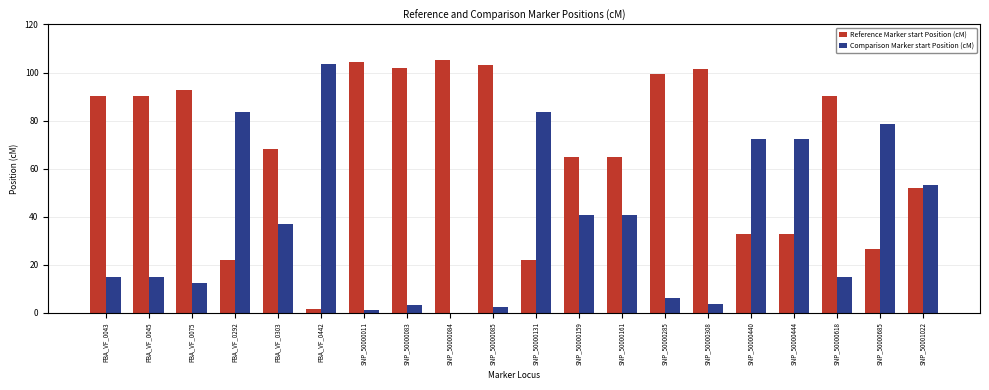

The value of Reference Marker start Position (cM) at SNP_50000308 is 101.5. True or false?

True